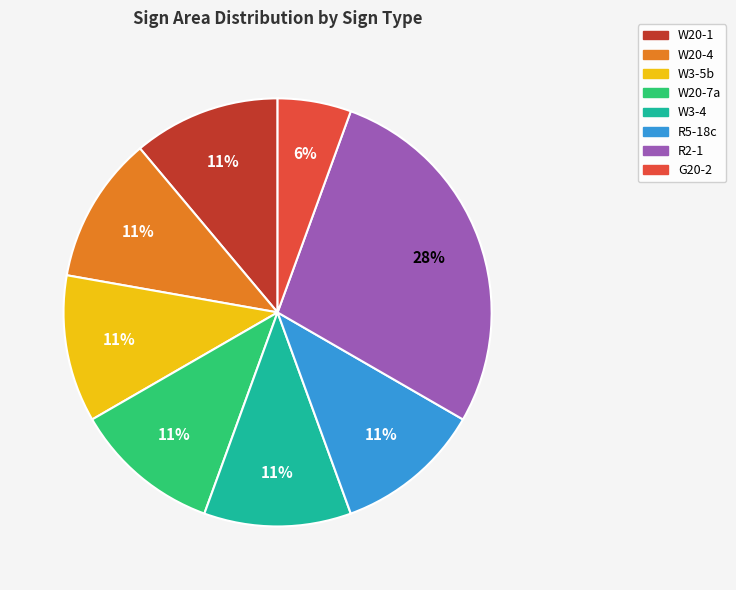

Combined, do W20-1 and R2-1 account for over 50%?

No